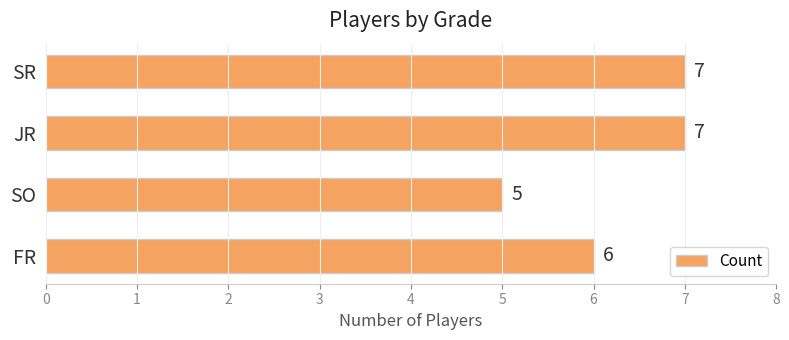

What is the change in value from FR to JR?

+1